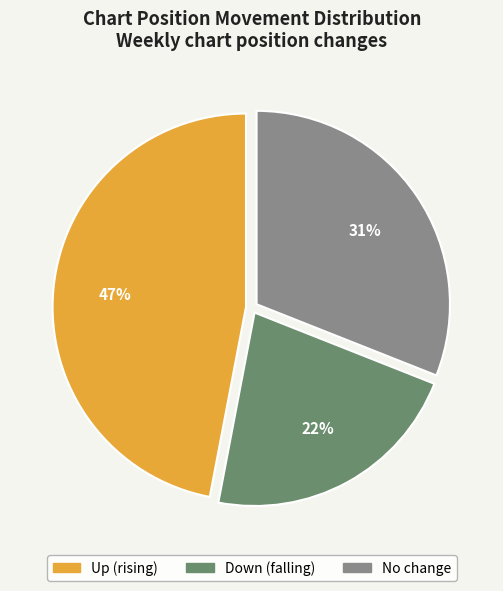

Is there any slice that represents more than half of the pie?

No